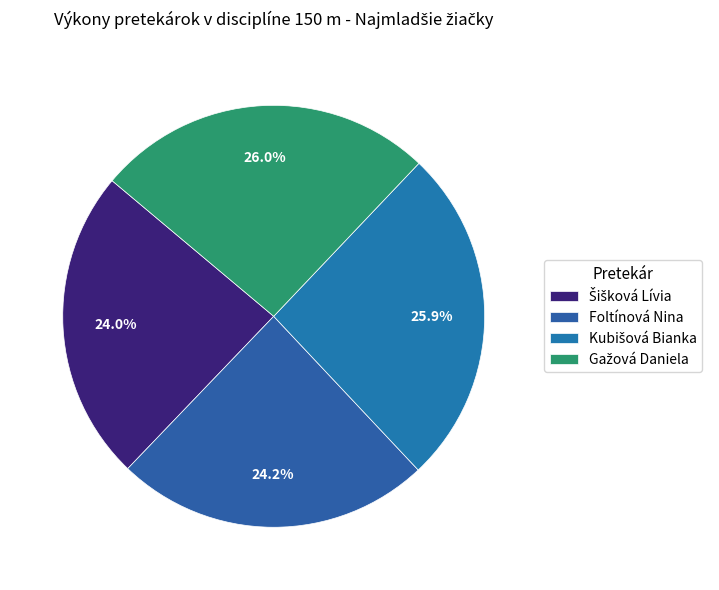

Is there any slice that represents more than half of the pie?

No